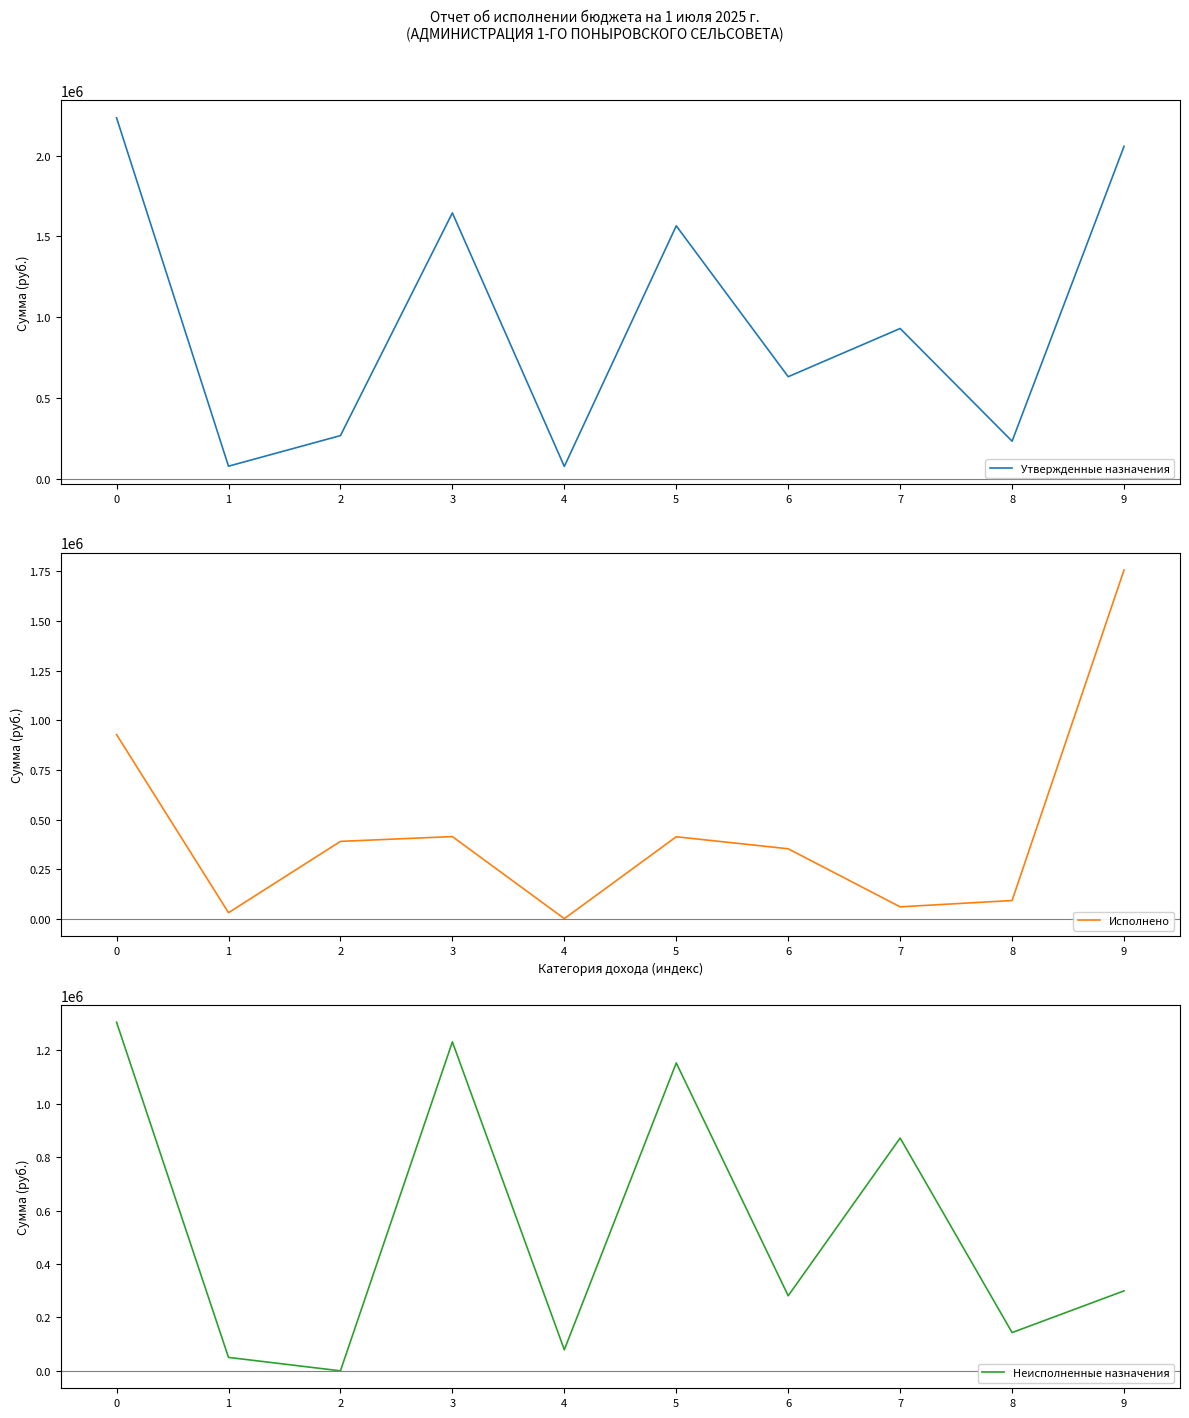

What is the value of the Неисполненные назначения point at the 1st from the left?

1304677.0